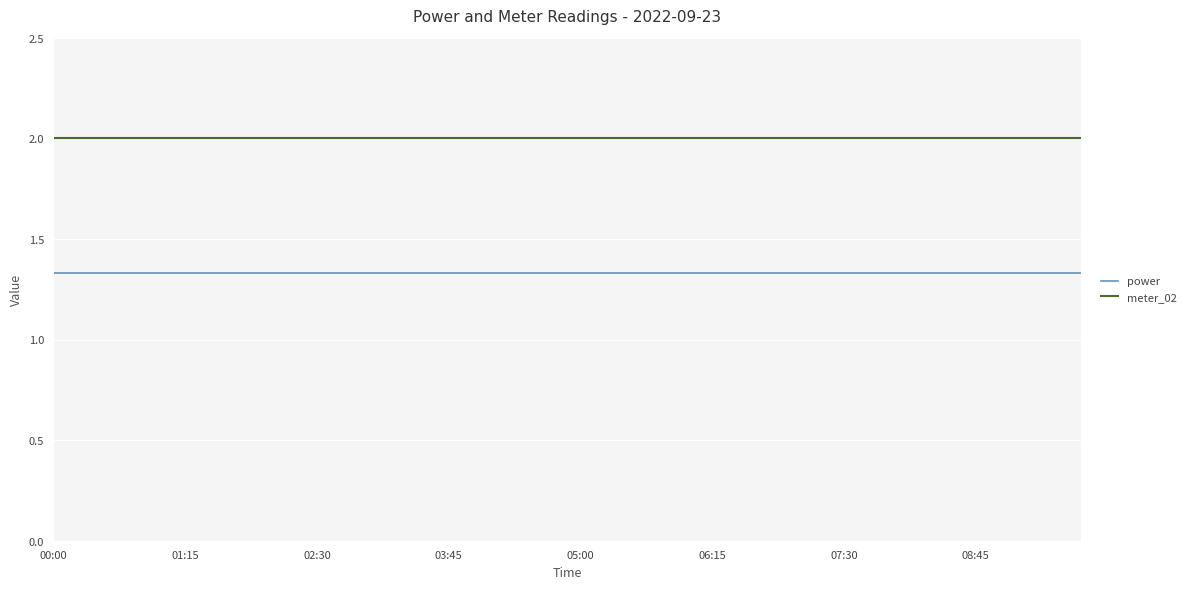

Rank the series by their average value, from lowest to highest.

power, meter_02